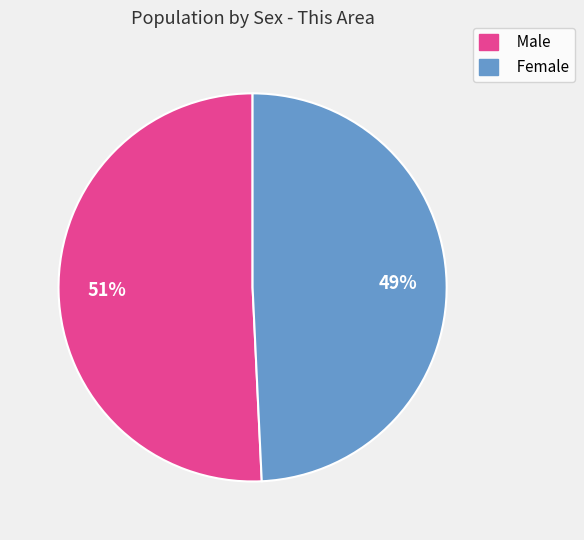

Which slice is the largest?

Male